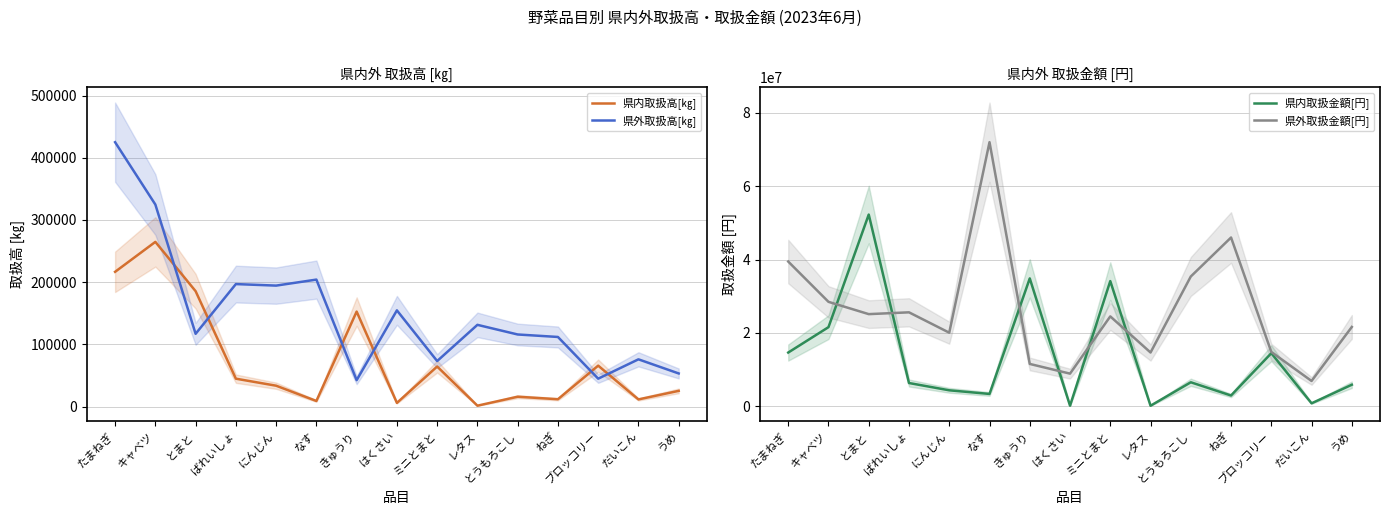

Is the value of 県内取扱高[㎏] at キャベツ greater than the value of 県内取扱金額[円] at きゅうり?

No